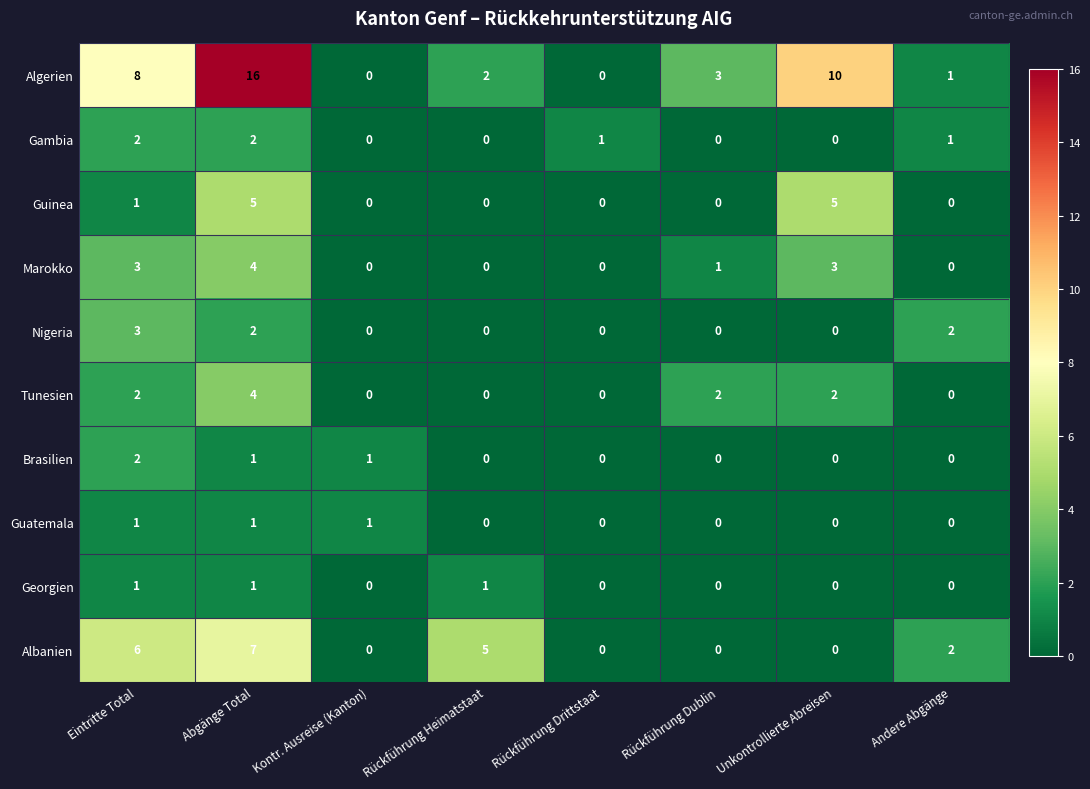

Is it true that Albanien equals 2 at Rückführung Heimatstaat?

False